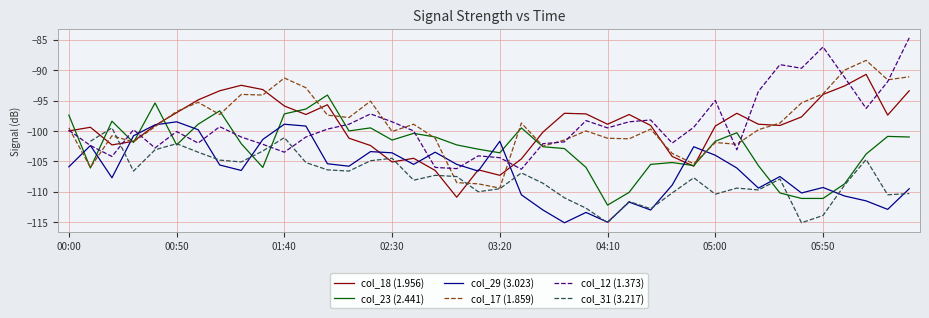

Read the col_18 (1.956) value at 01:40.

-95.9